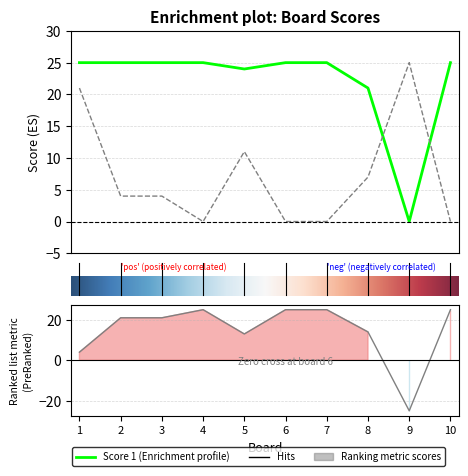

What is the total value across all series at 2?

29